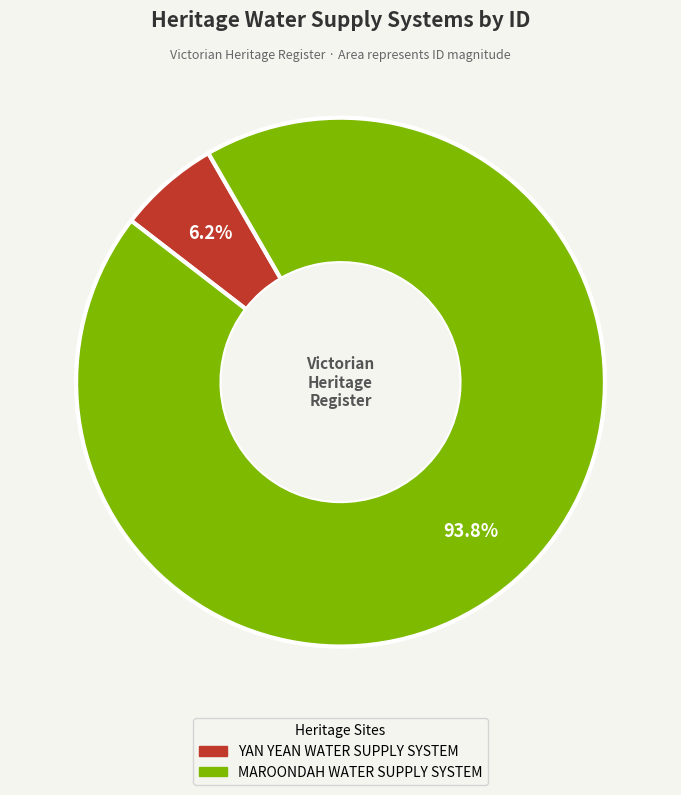

Count the number of slices in the pie.

2